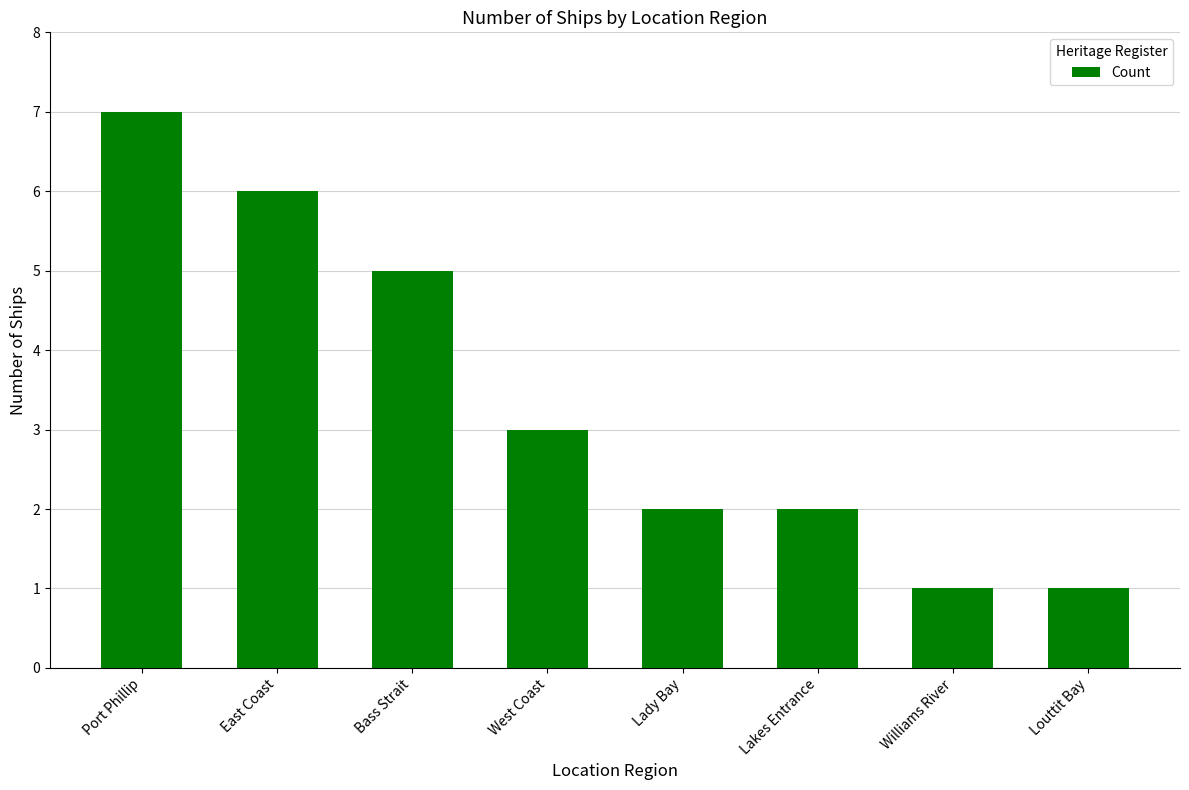

What is the label of the 6th bar from the left?

Lakes Entrance